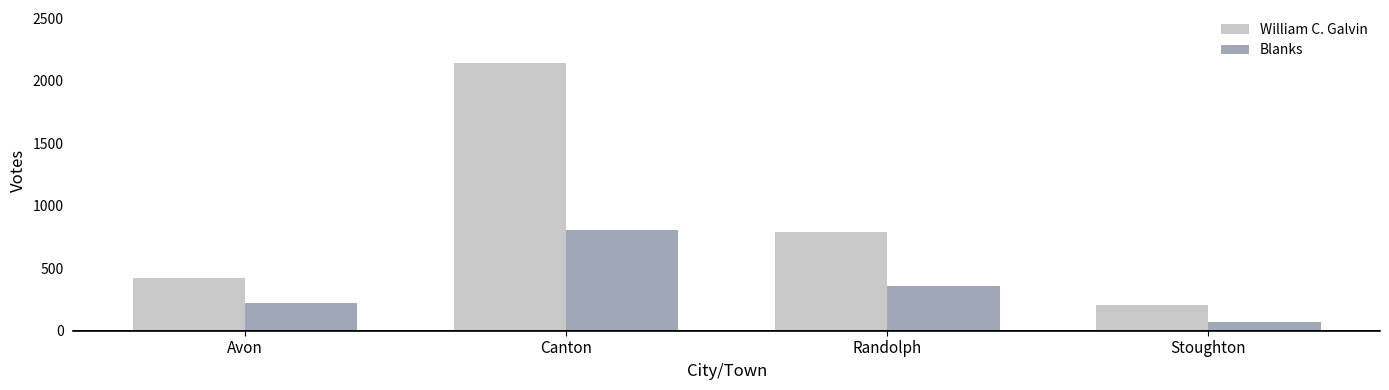

Rank the categories by William C. Galvin value from lowest to highest.

Stoughton, Avon, Randolph, Canton